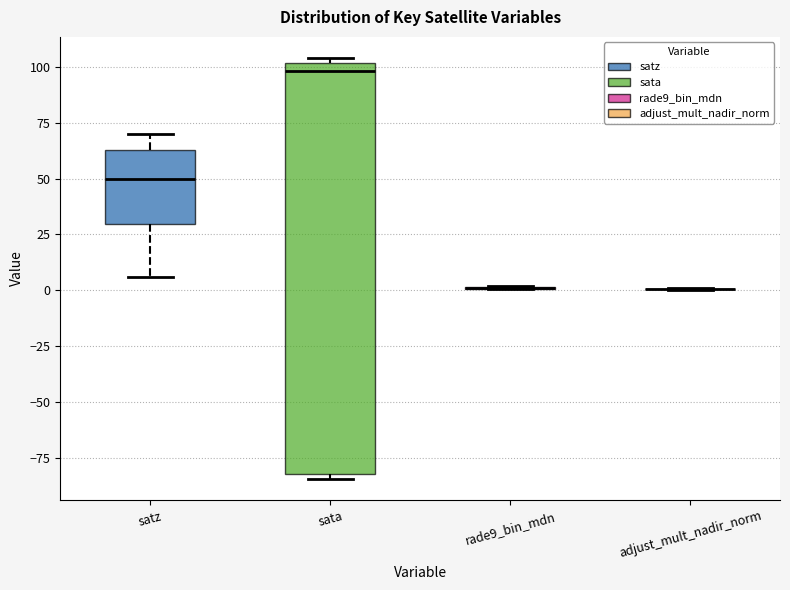

Where is the upper edge of the box for sata on the y-axis? The values are not printed on the chart, so give them approximately, as read against the axis.

100